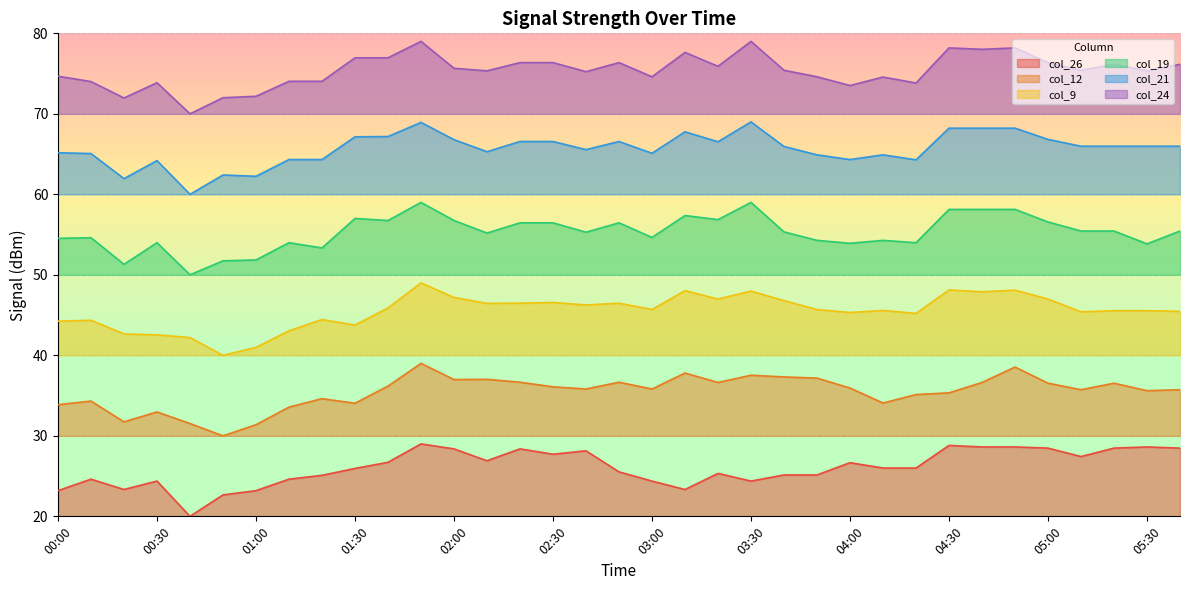

Is the value of col_24 at 01:50 greater than the value of col_9 at 04:30?

Yes